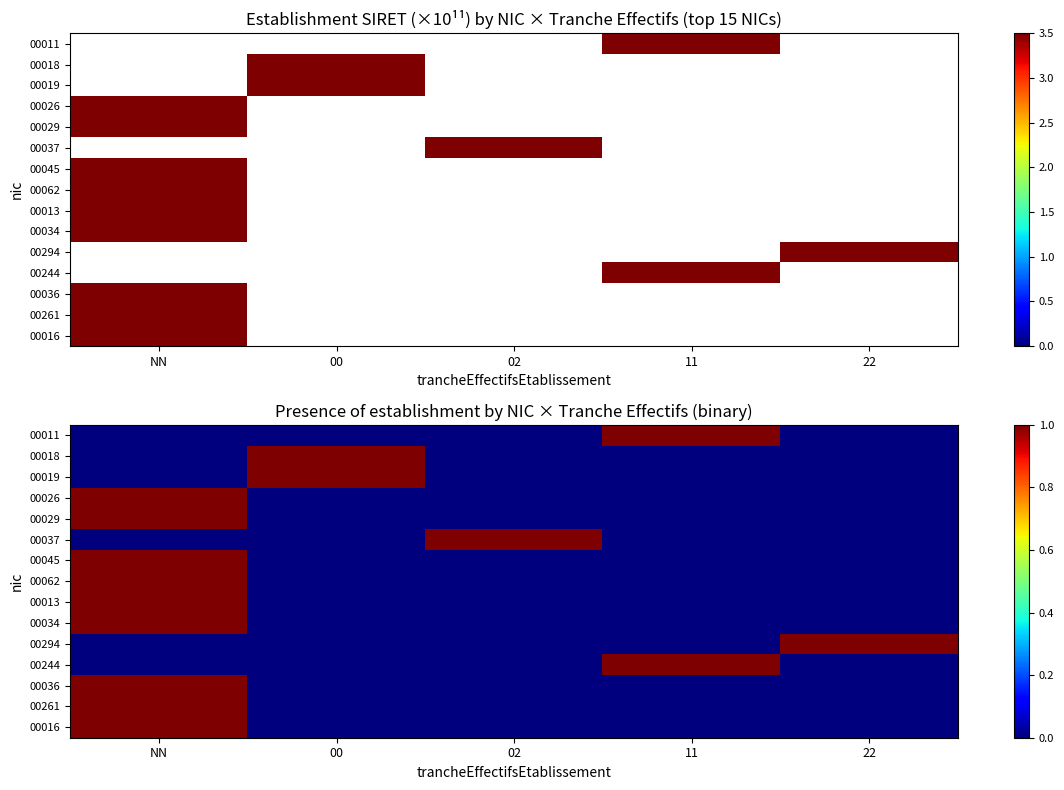

Which category has the lowest value across all series?

NN